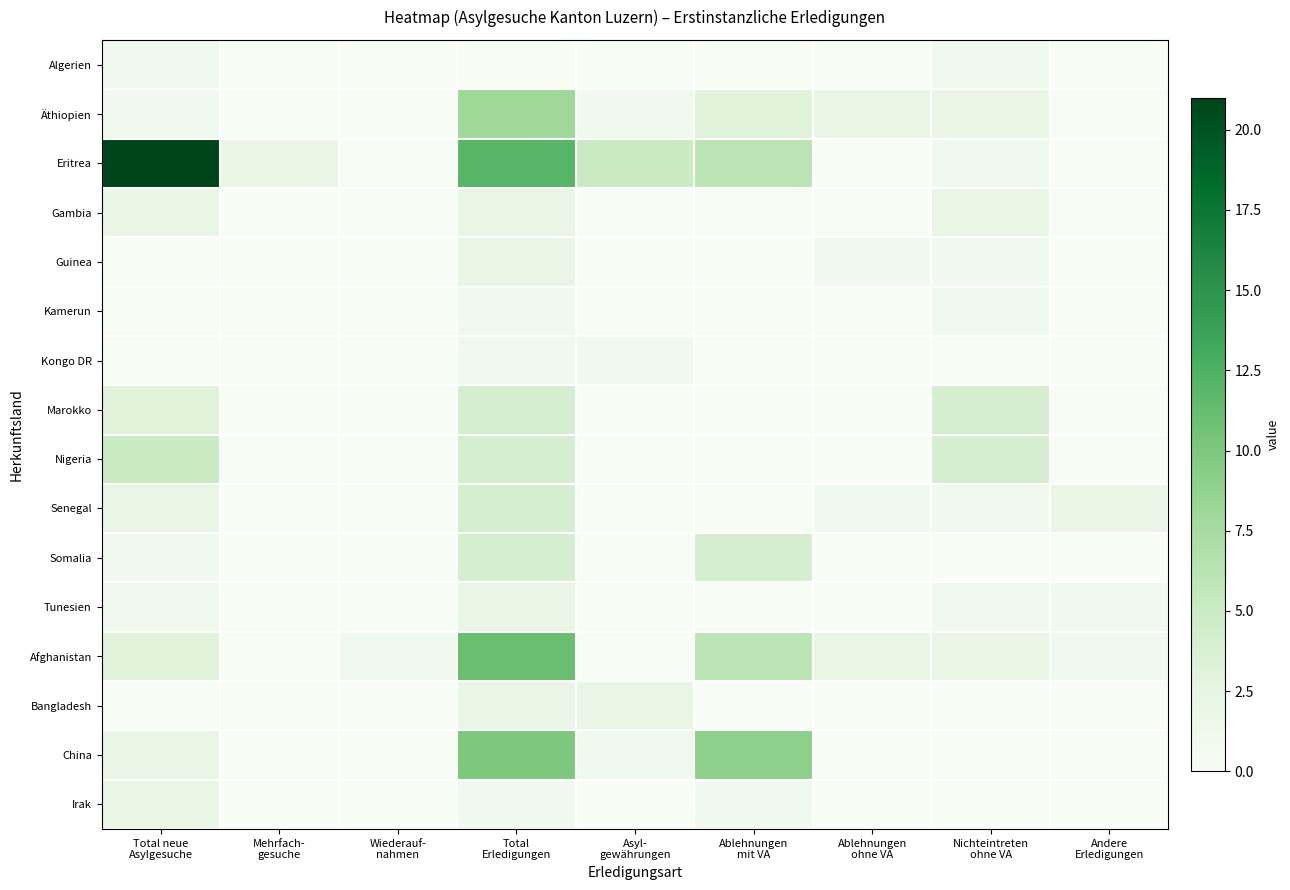

Which series has the largest range (max minus min)?

Eritrea